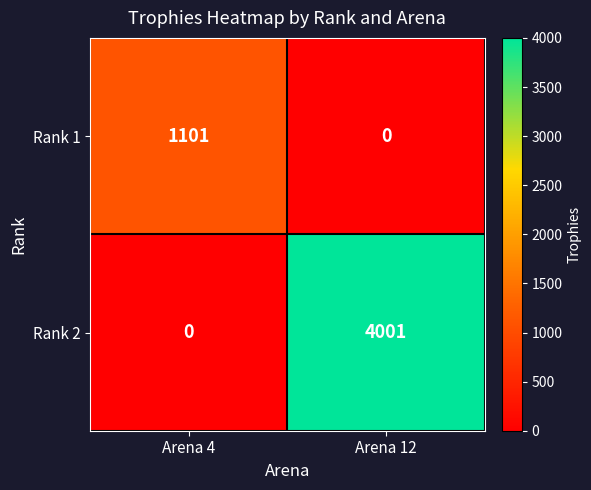

What is the approximate value of Rank 2 at Arena 12, to the nearest 100?

4000